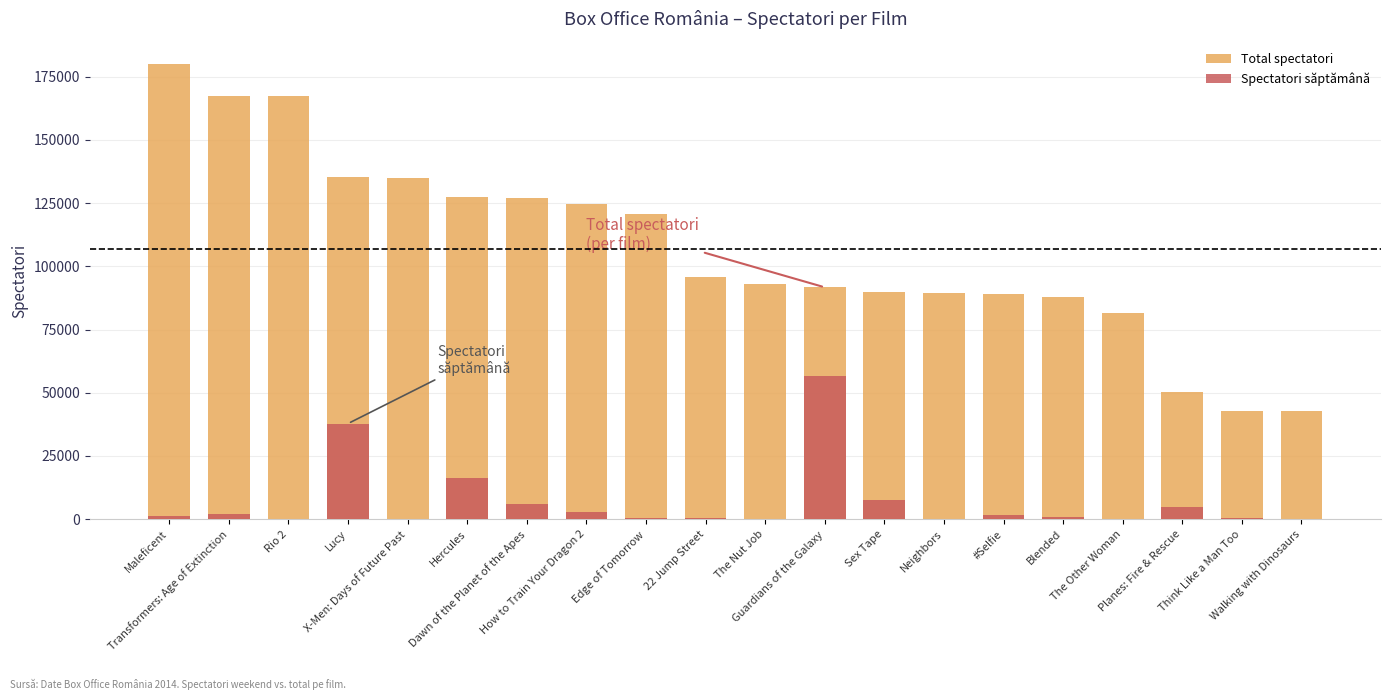

Count the number of data series in this chart.

2